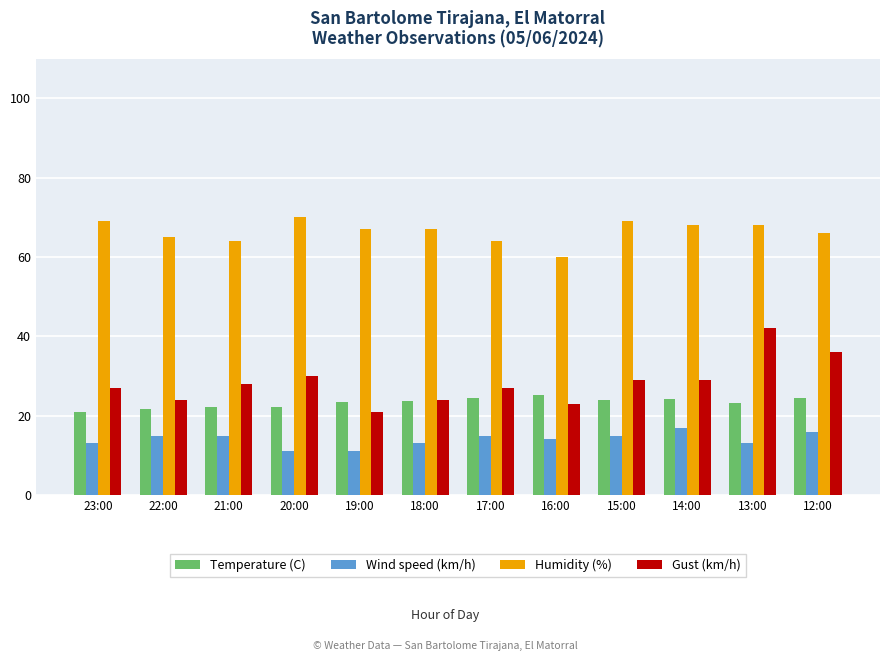

What is the label of the 11th bar from the left?

13:00